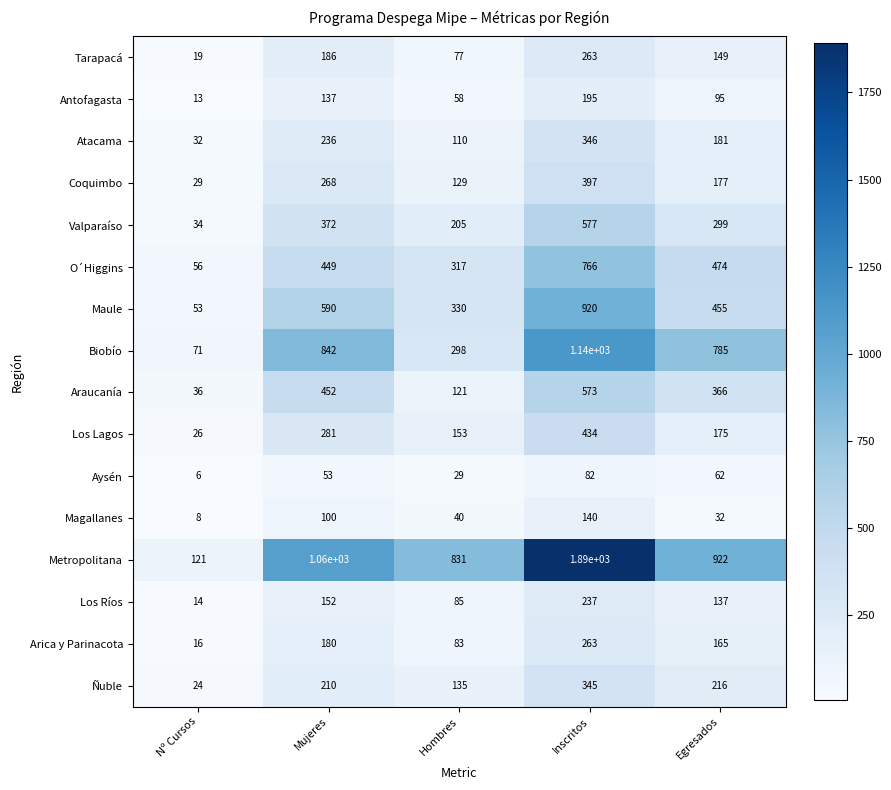

Read the Biobío value at Nº Cursos, to the nearest 100.

100